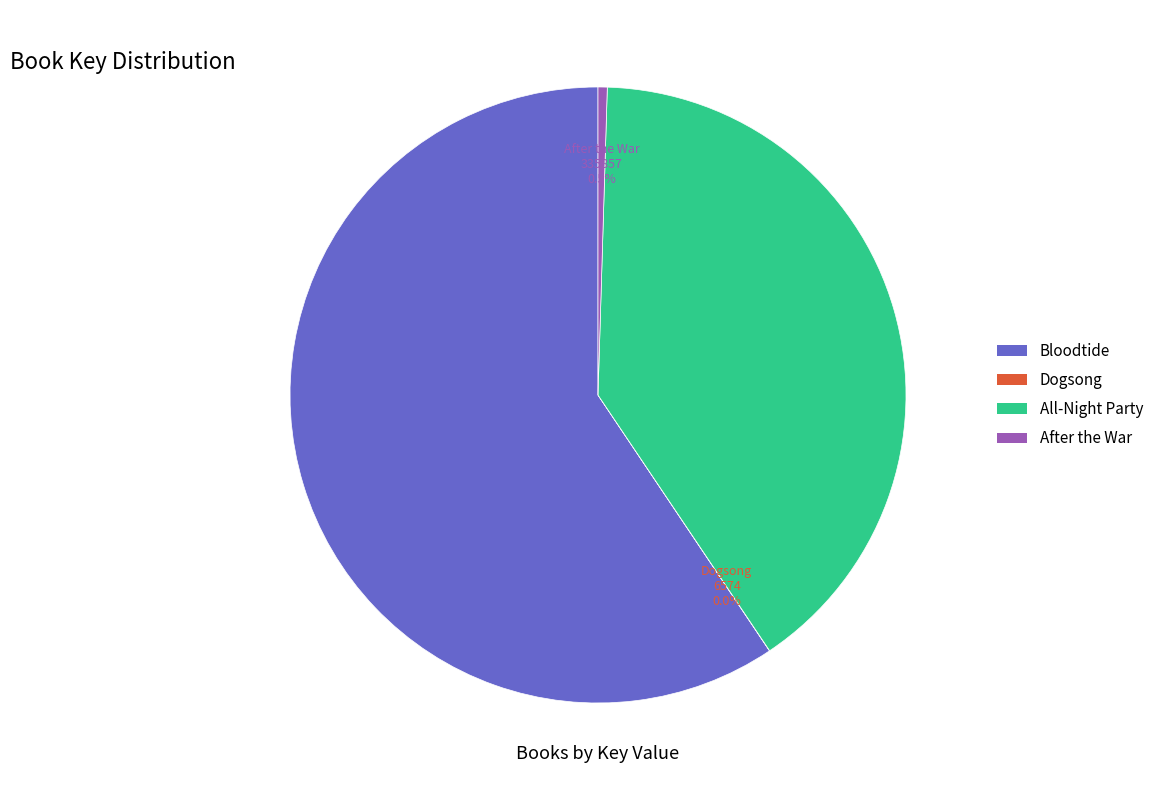

Which has a higher value, All-Night Party or After the War?

All-Night Party